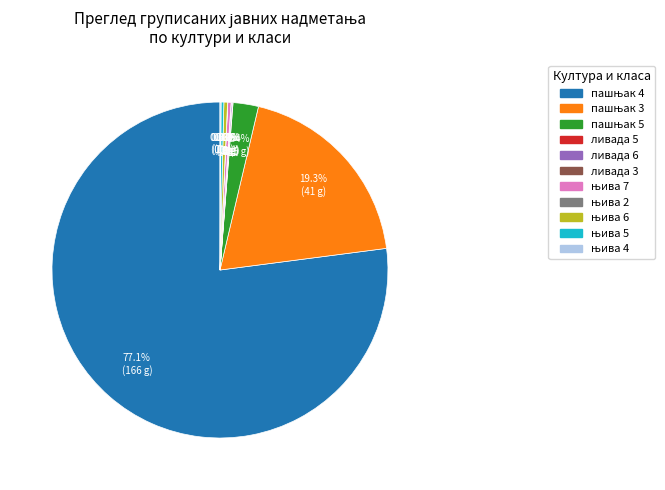

Is there any slice that represents more than half of the pie?

Yes